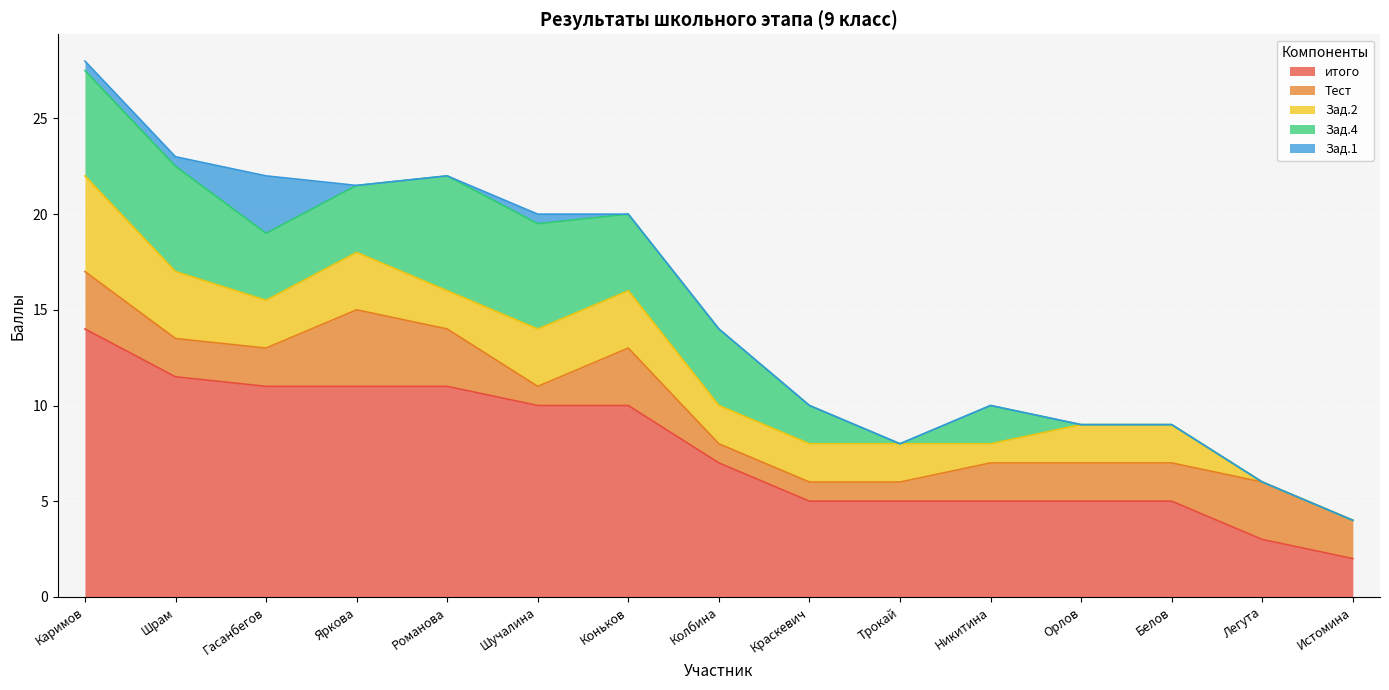

True or false: Тест and Зад.2 intersect in this chart.

True